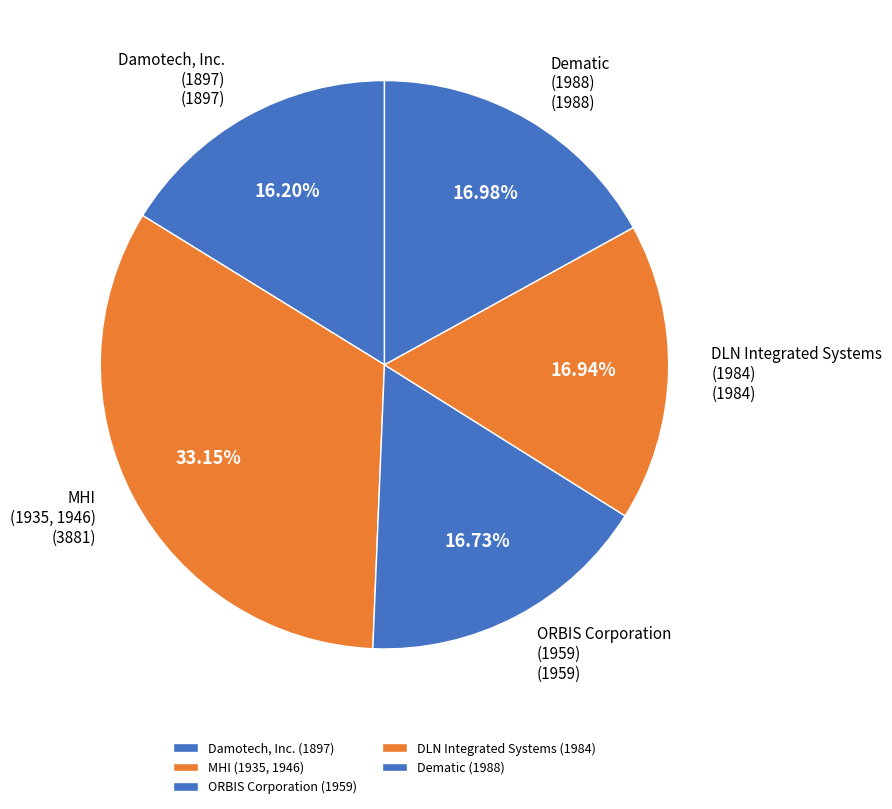

Is the sum of Damotech, Inc. (1897) and ORBIS Corporation (1959) greater than half?

No